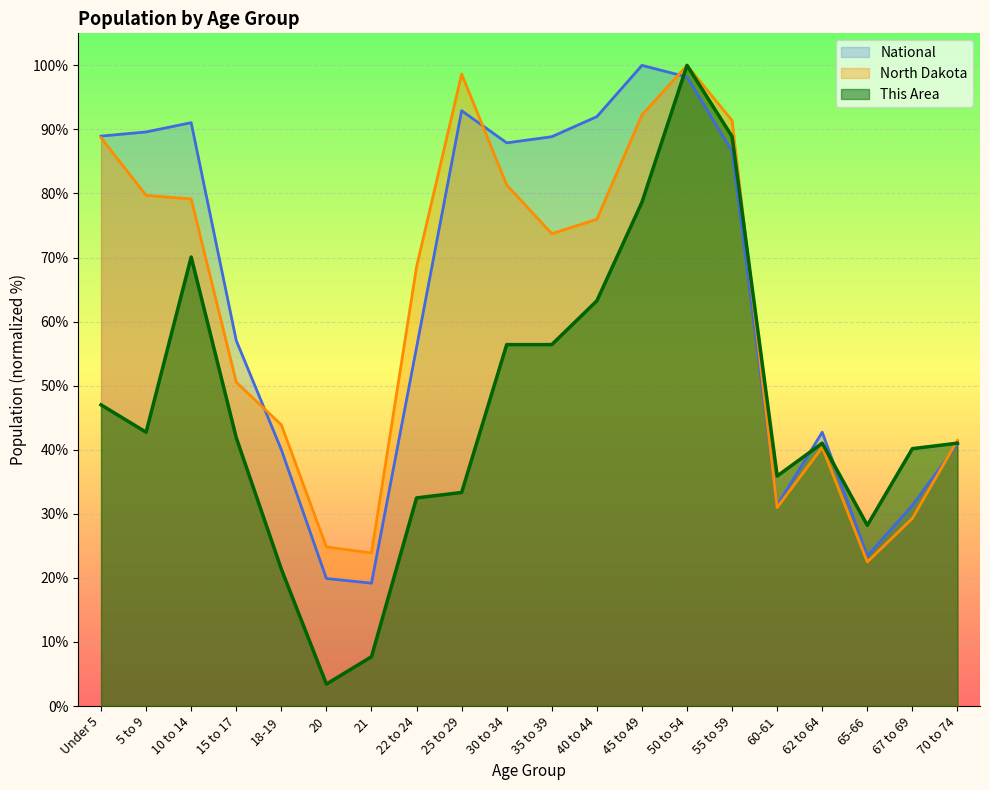

What are all the series names shown in the legend?

National, North Dakota, This Area